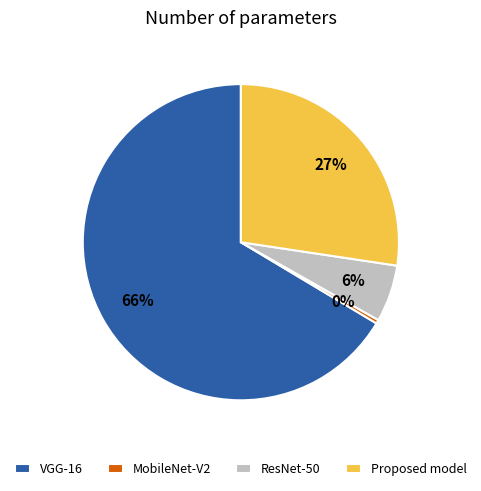

Between MobileNet-V2 and Proposed model, which is larger?

Proposed model